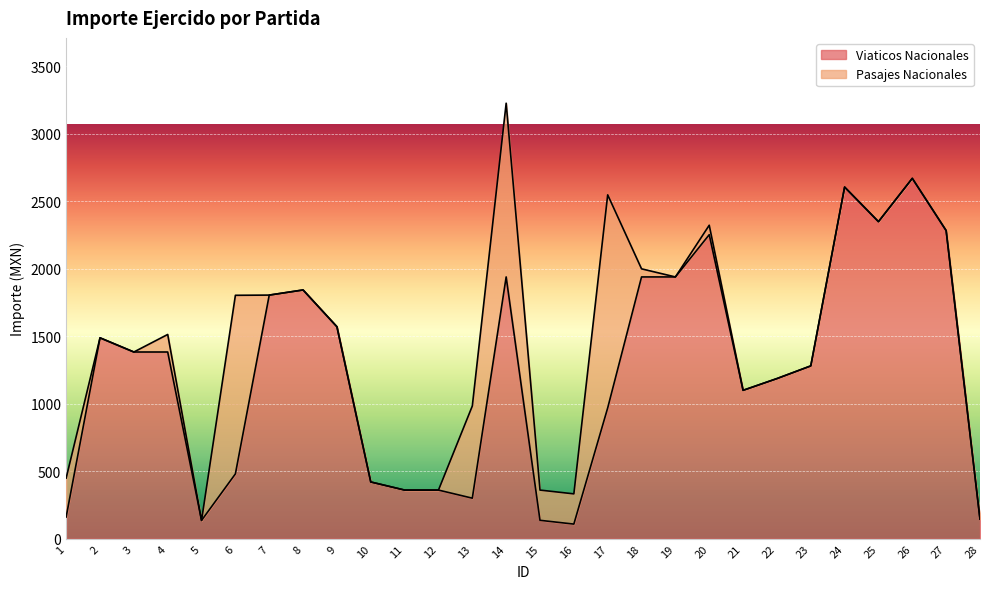

The chart shows a value of 41.3 at 1. True or false?

False